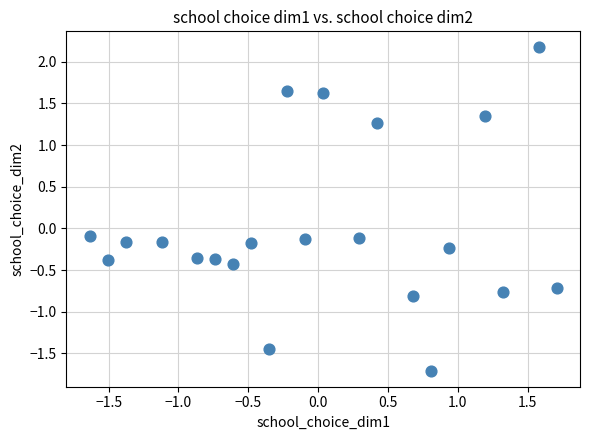

What is the range of Y values (max minus min)?

3.9